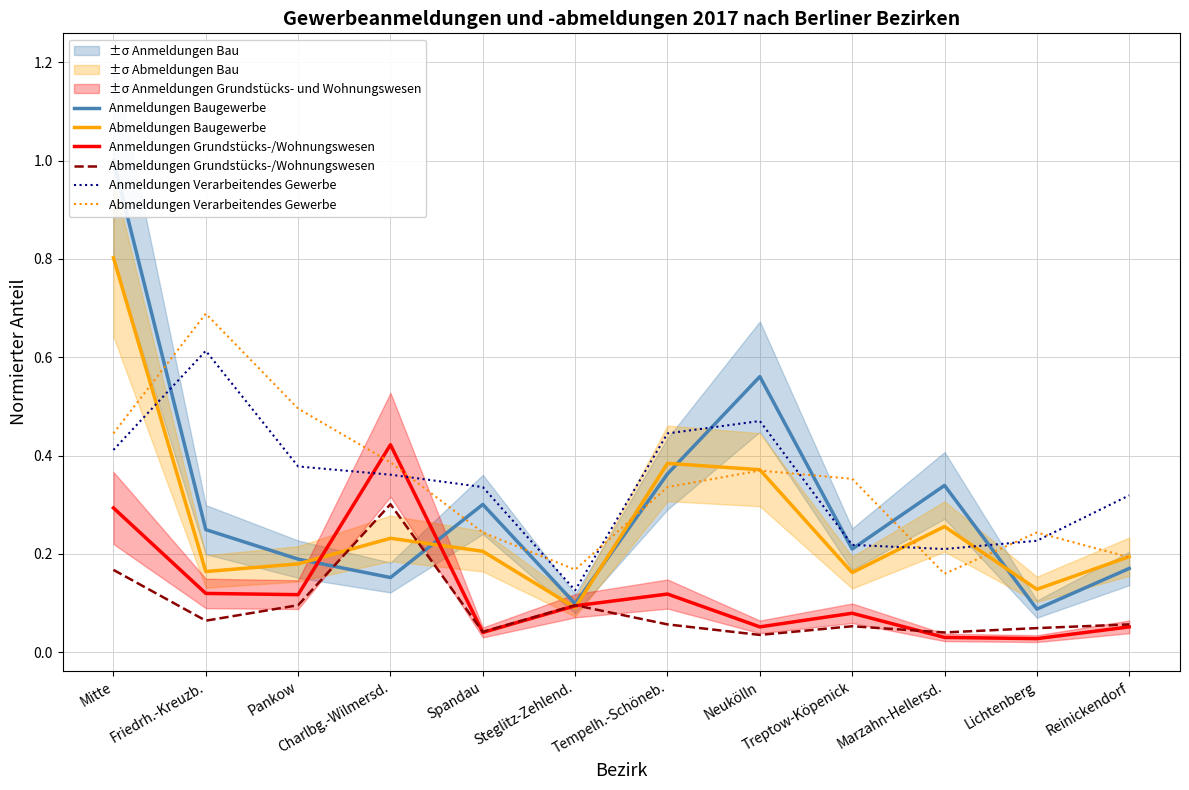

What is the highest value of the Abmeldungen Grundstücks-/Wohnungswesen series?

0.3